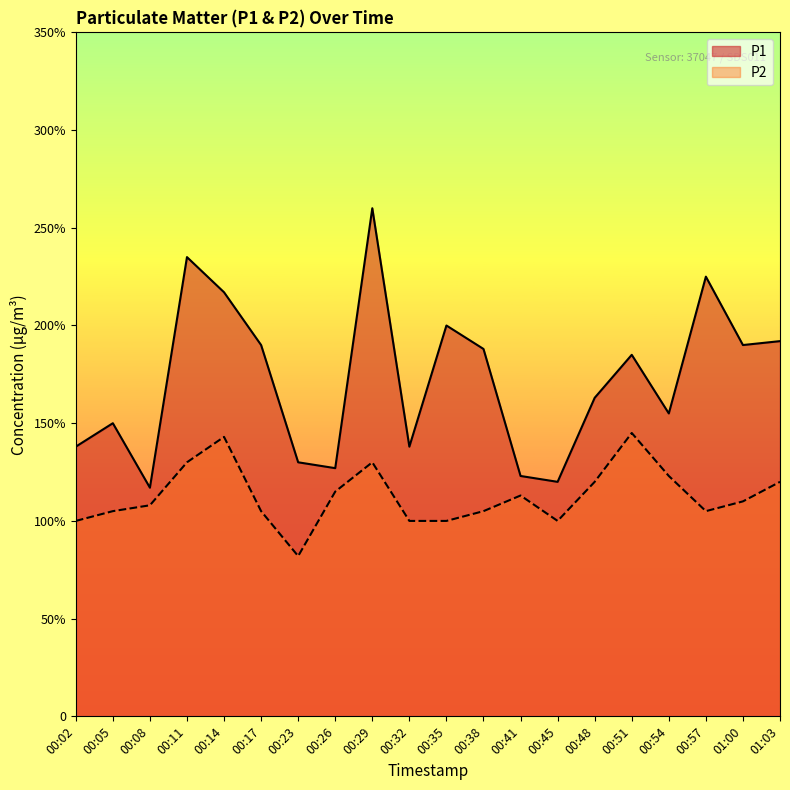

List the series in order of their peak value, lowest first.

P2, P1